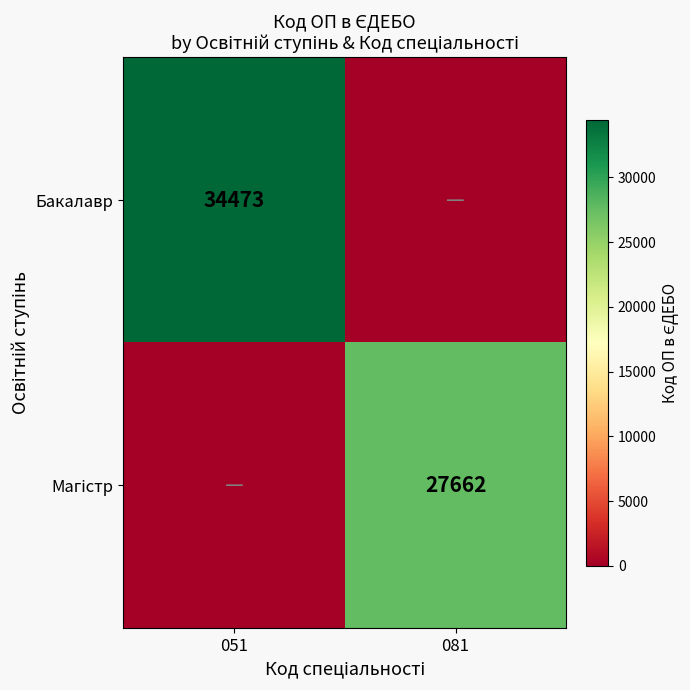

Is it true that Бакалавр equals 52080 at 051?

False